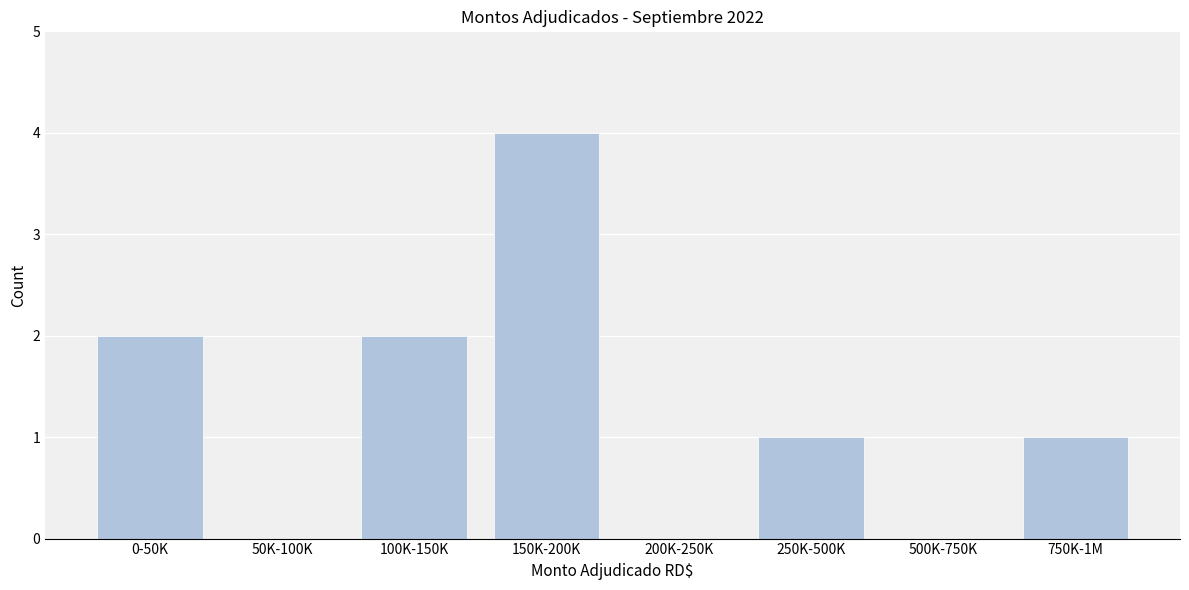

Reading left to right, list all the values displayed in this chart.

0-50K=2	50K-100K=0	100K-150K=2	150K-200K=4	200K-250K=0	250K-500K=1	500K-750K=0	750K-1M=1